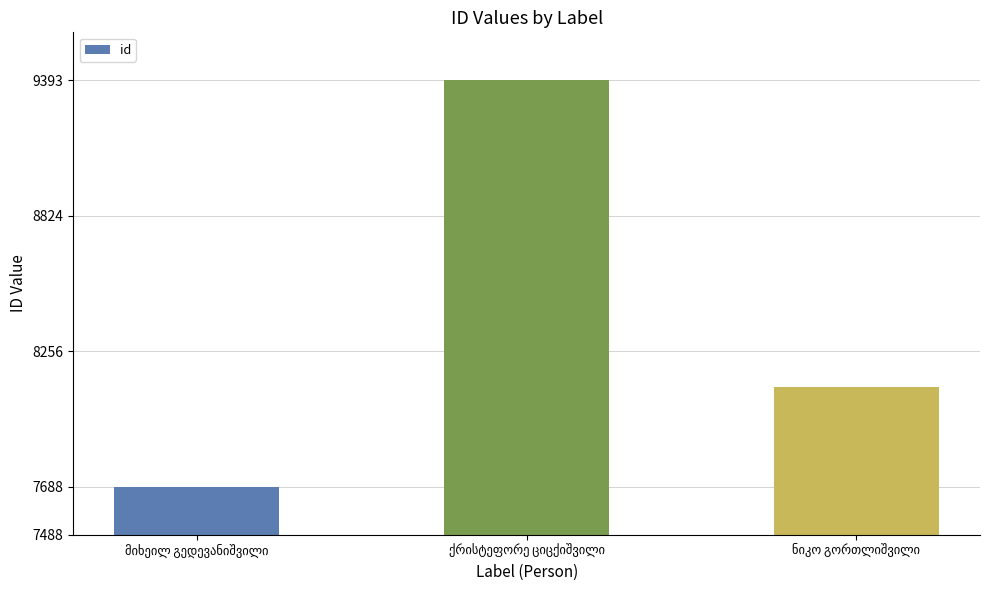

What is the value of the 2nd bar from the left?

9393